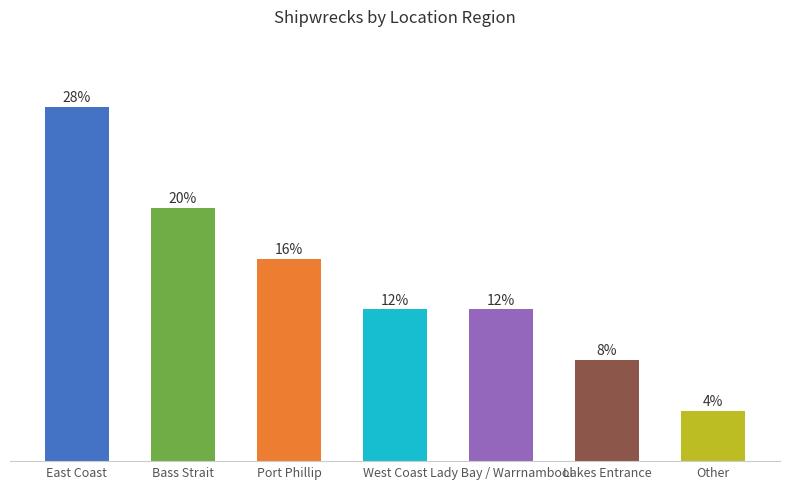

The chart shows a value of 1 at Lakes Entrance. True or false?

False